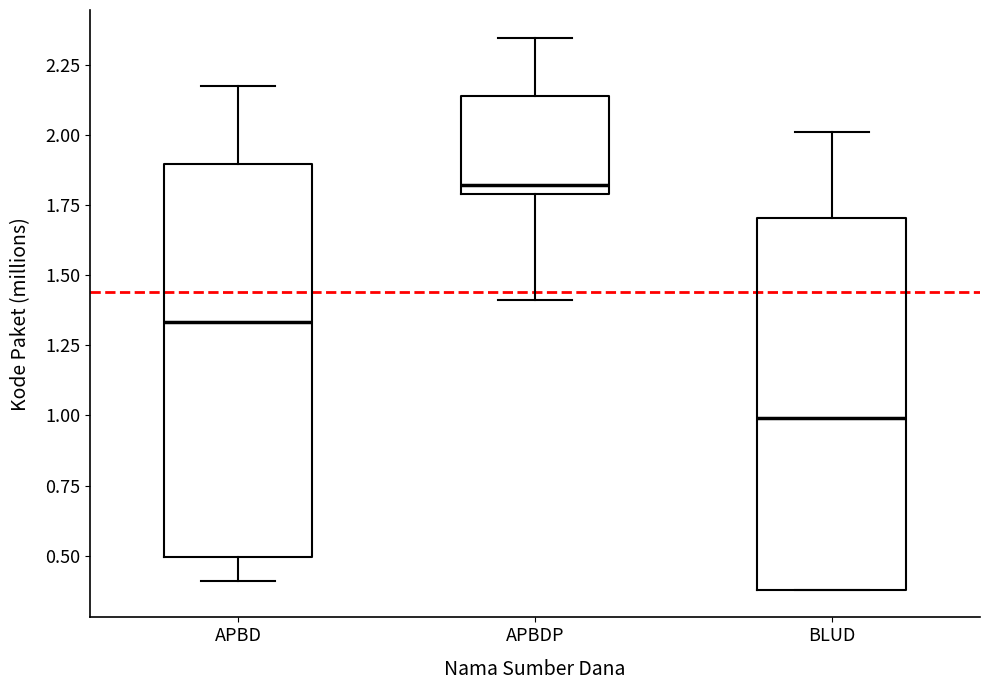

Reading left to right, transcribe this box plot: for each box, give where its median line is, the range the box spans, and where its two whiskers end, as read against the y-axis. The values are not printed on the chart, so give them approximately, as read against the axis.

APBD: median 1.35, box 0.50 to 1.90, whiskers 0.40 to 2.15
APBDP: median 1.80 (just above the box's lower edge), box 1.80 to 2.15, whiskers 1.40 to 2.35
BLUD: median 1.00, box 0.40 to 1.70, whiskers 0.40 to 2.00